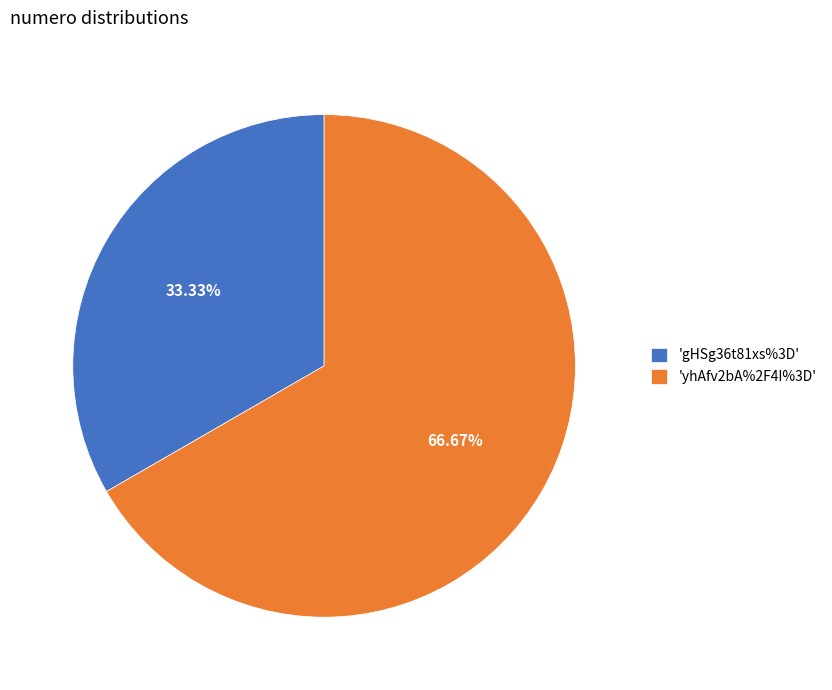

Which slice represents more than half of the pie?

'yhAfv2bA%2F4I%3D'